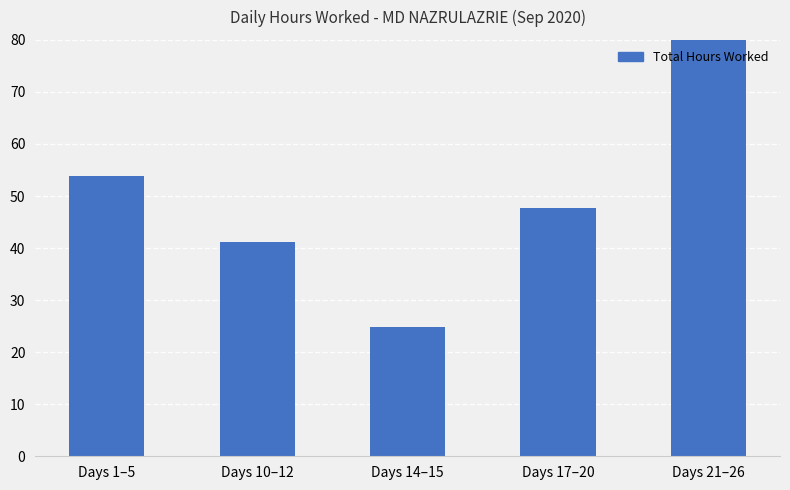

At which label is the value closest to 53?

Days 1–5